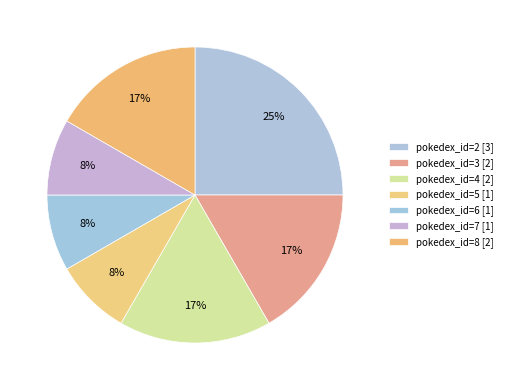

How many segments does this pie chart have?

7